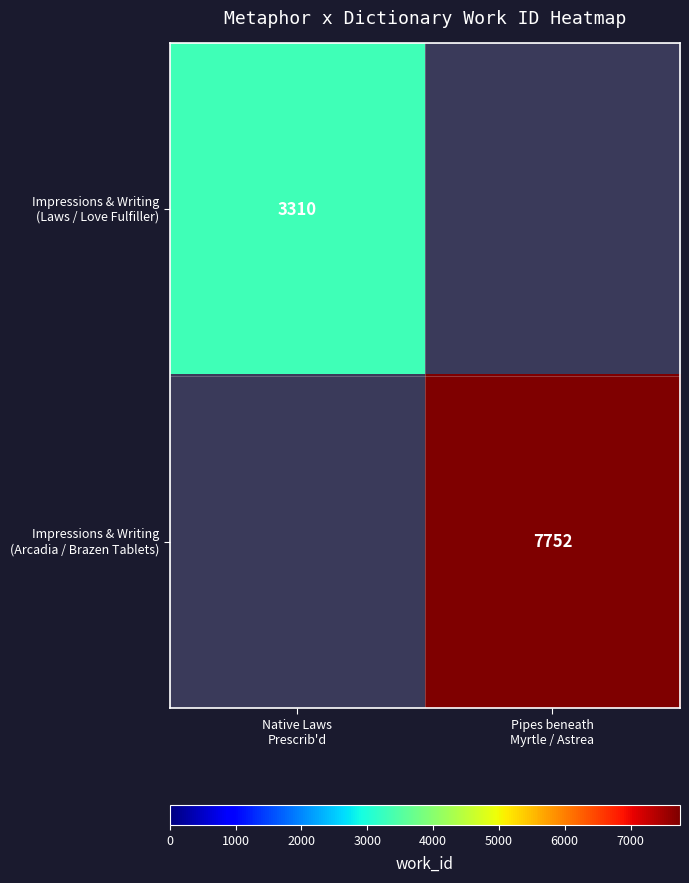

How many series are shown in this chart?

2